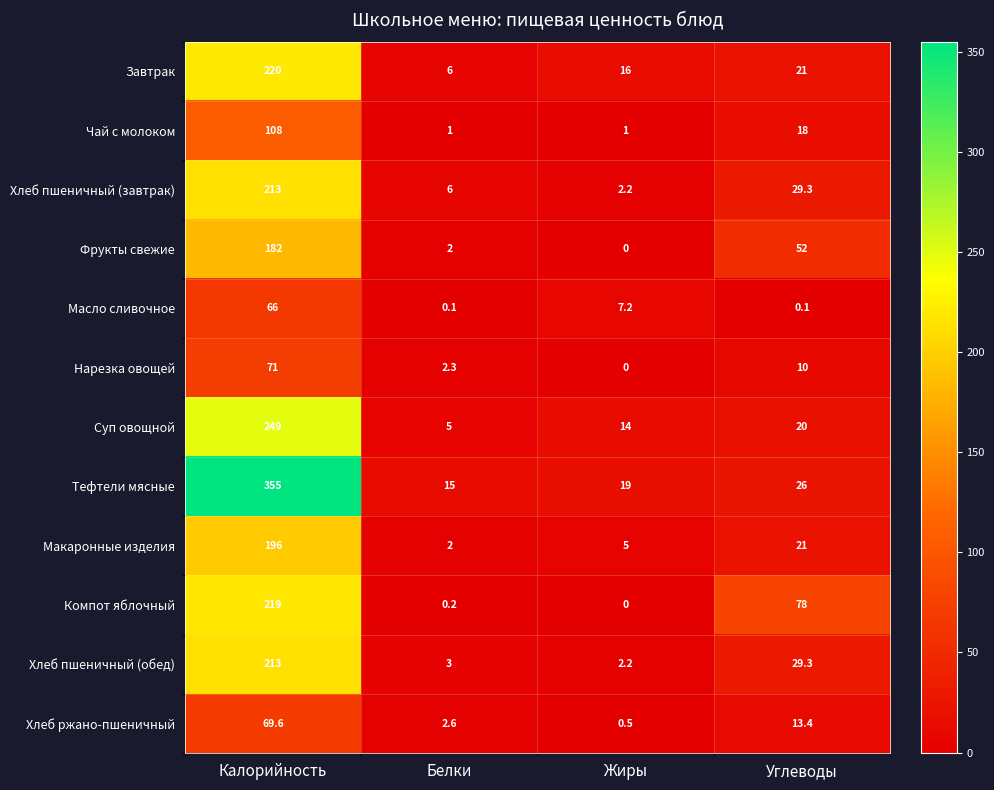

What value does the Чай с молоком series have at Углеводы?

18.0